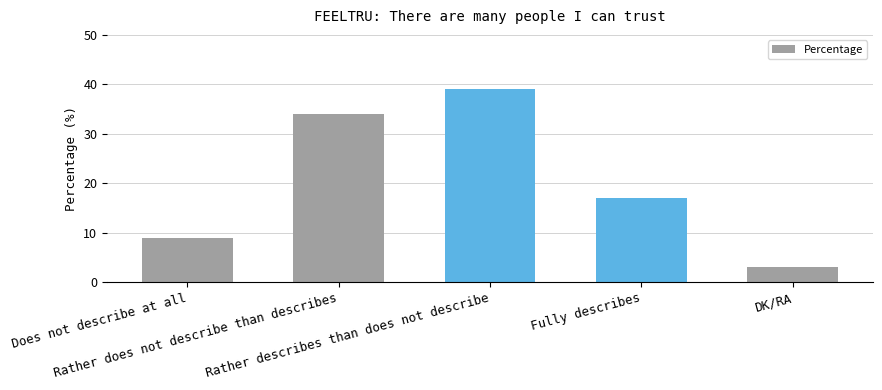

Where is the data nearest to the value 21?

Fully describes